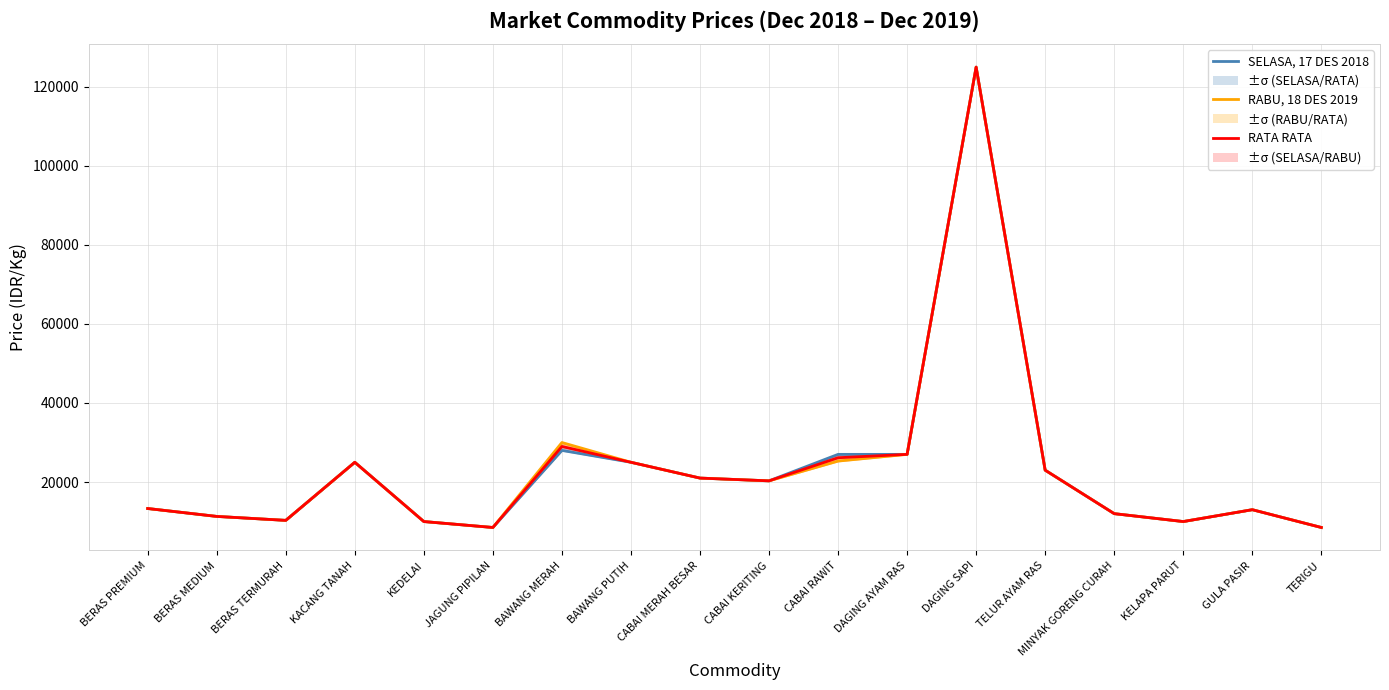

How many lines are shown in the chart?

3